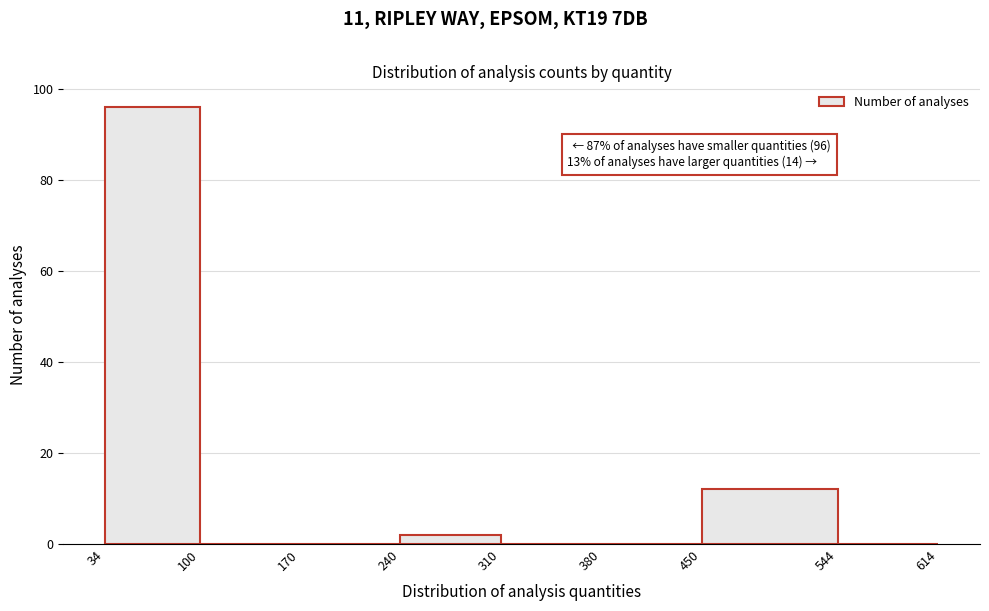

Which range on the x-axis has the tallest bar?

34 to 100